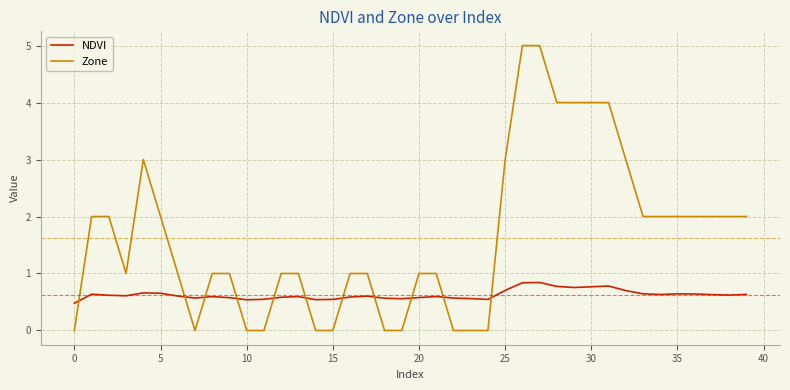

True or false: NDVI and Zone intersect in this chart.

True